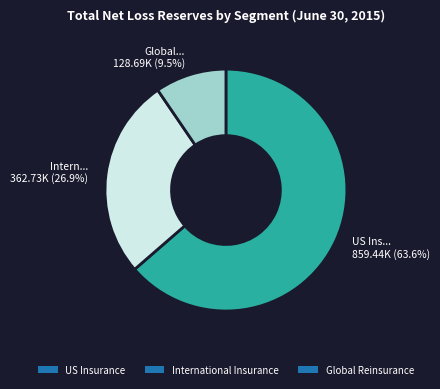

Which category has the smallest portion of the pie?

Global Reinsurance